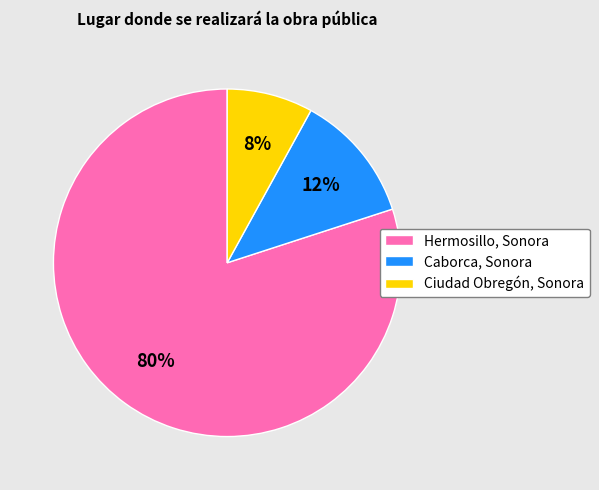

The Hermosillo, Sonora slice represents 80% of the pie. True or false?

True